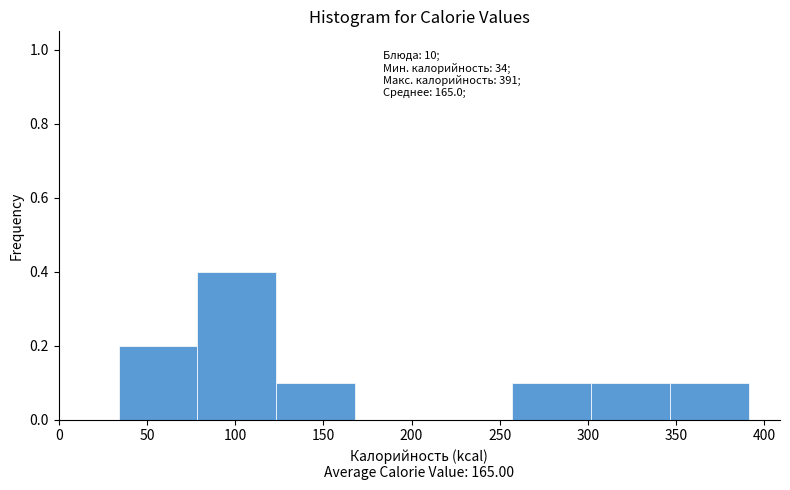

Over which range of the x-axis is the bar tallest?

80 to 125